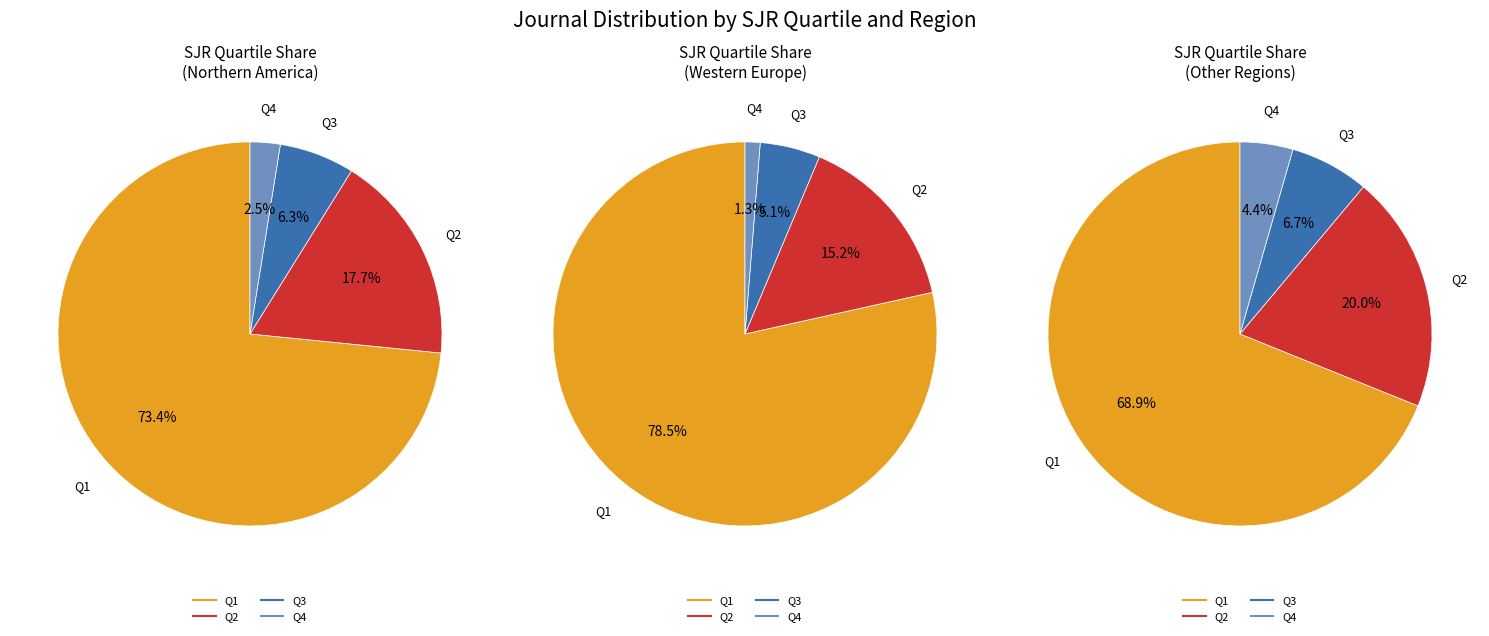

To the nearest percent, what percentage of the pie is Q4?

2%